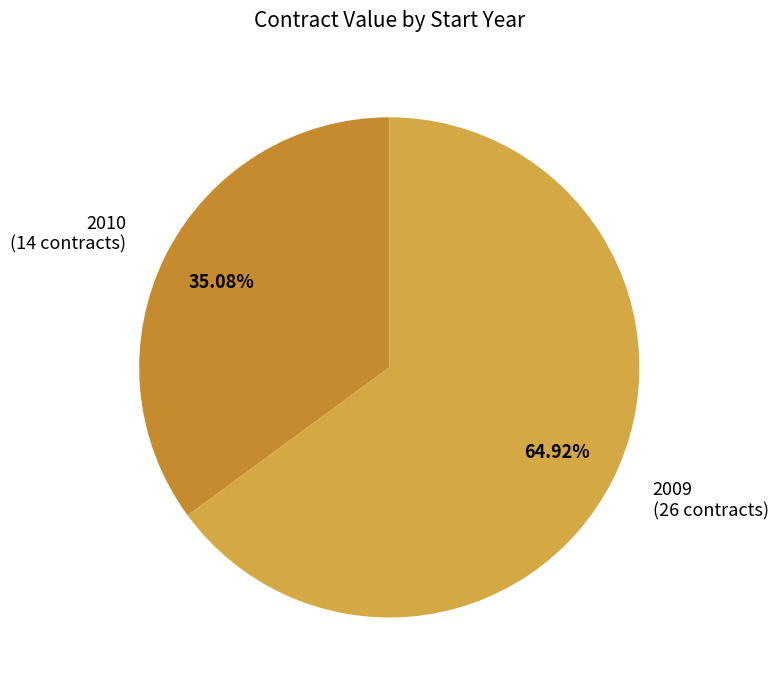

Which has a higher value, 2010 or 2009?

2009